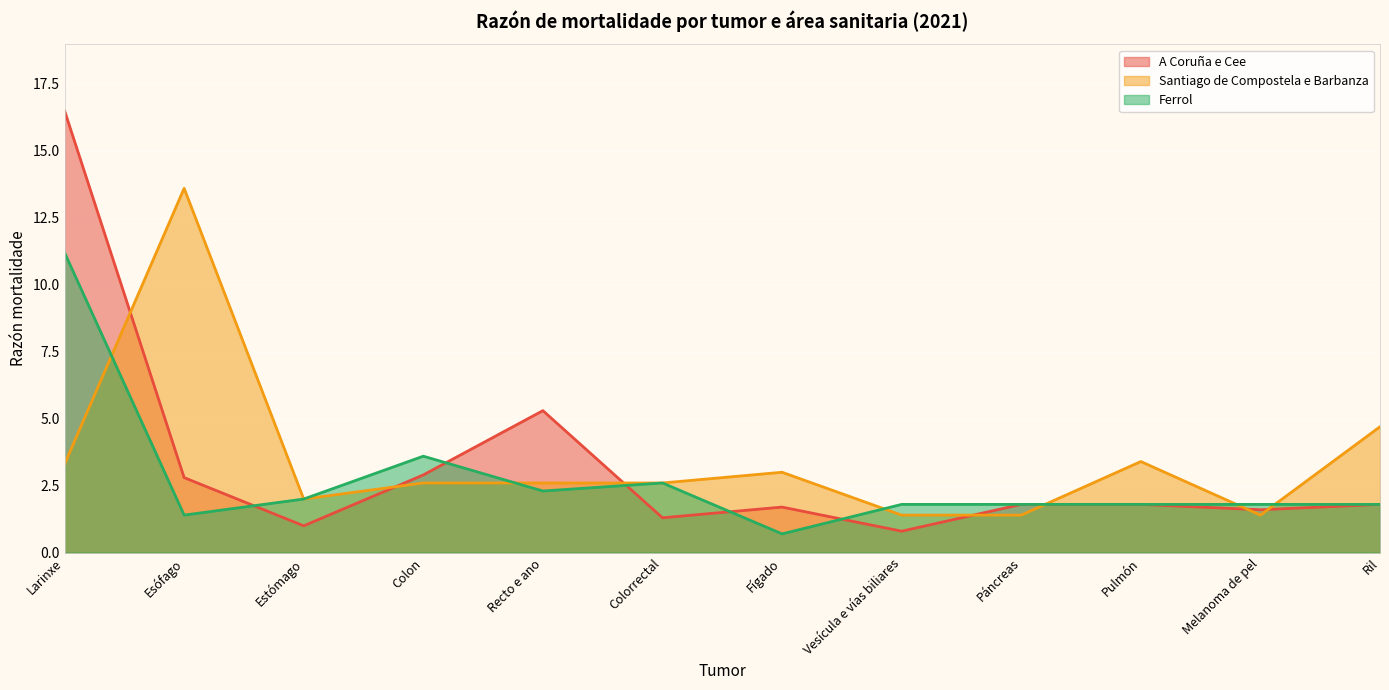

How many interior local peaks does the Ferrol series have?

2